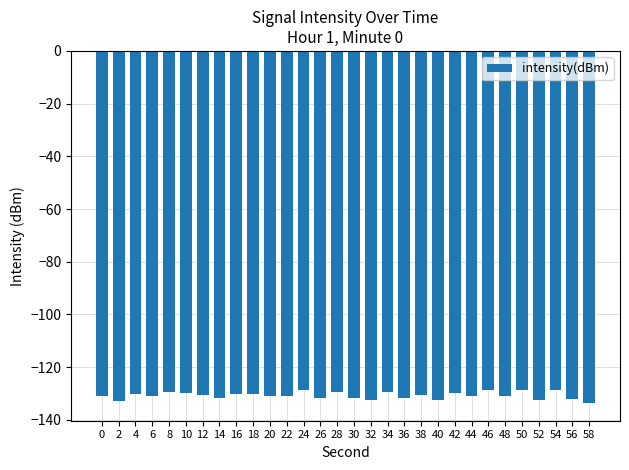

Count the number of data series in this chart.

1